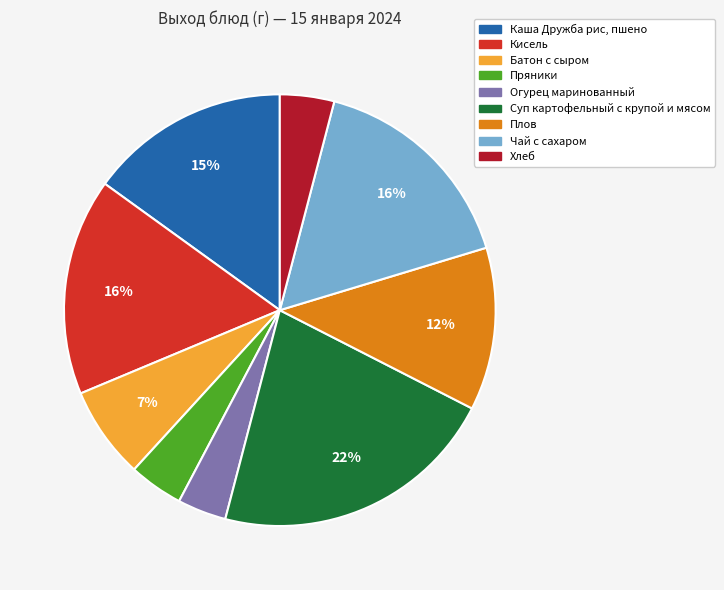

Is there a majority slice in this chart?

No